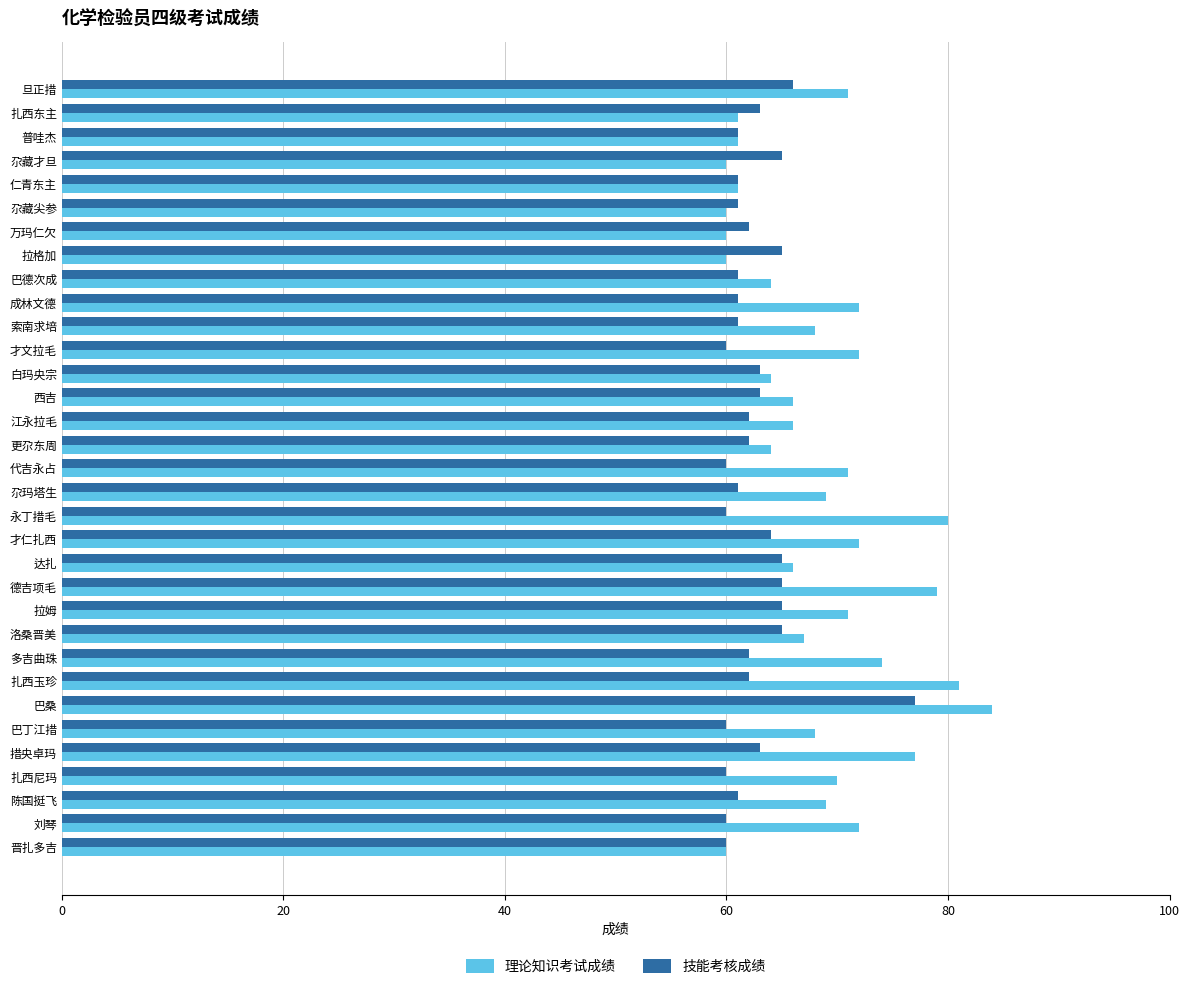

Rank the series by their average value, from lowest to highest.

技能考核成绩, 理论知识考试成绩